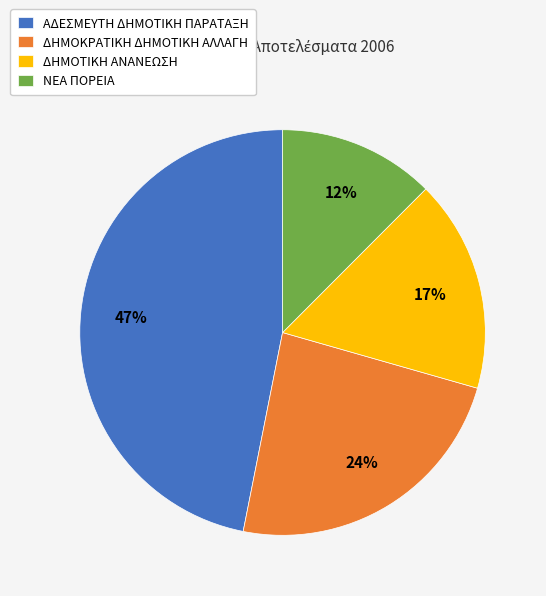

Does any single category account for the majority?

No